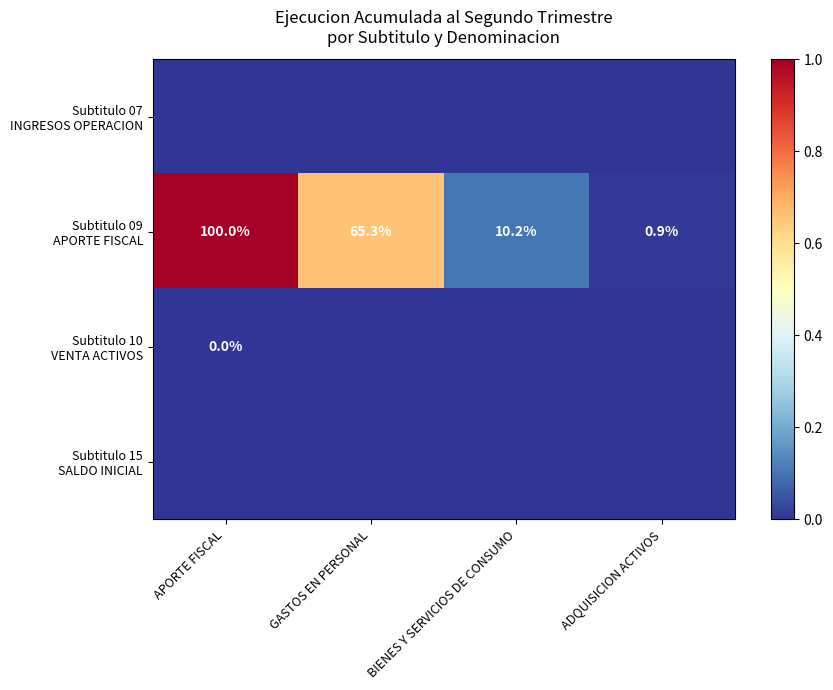

Between GASTOS EN PERSONAL and ADQUISICION ACTIVOS, which series saw the biggest shift?

Subtitulo 09 APORTE FISCAL